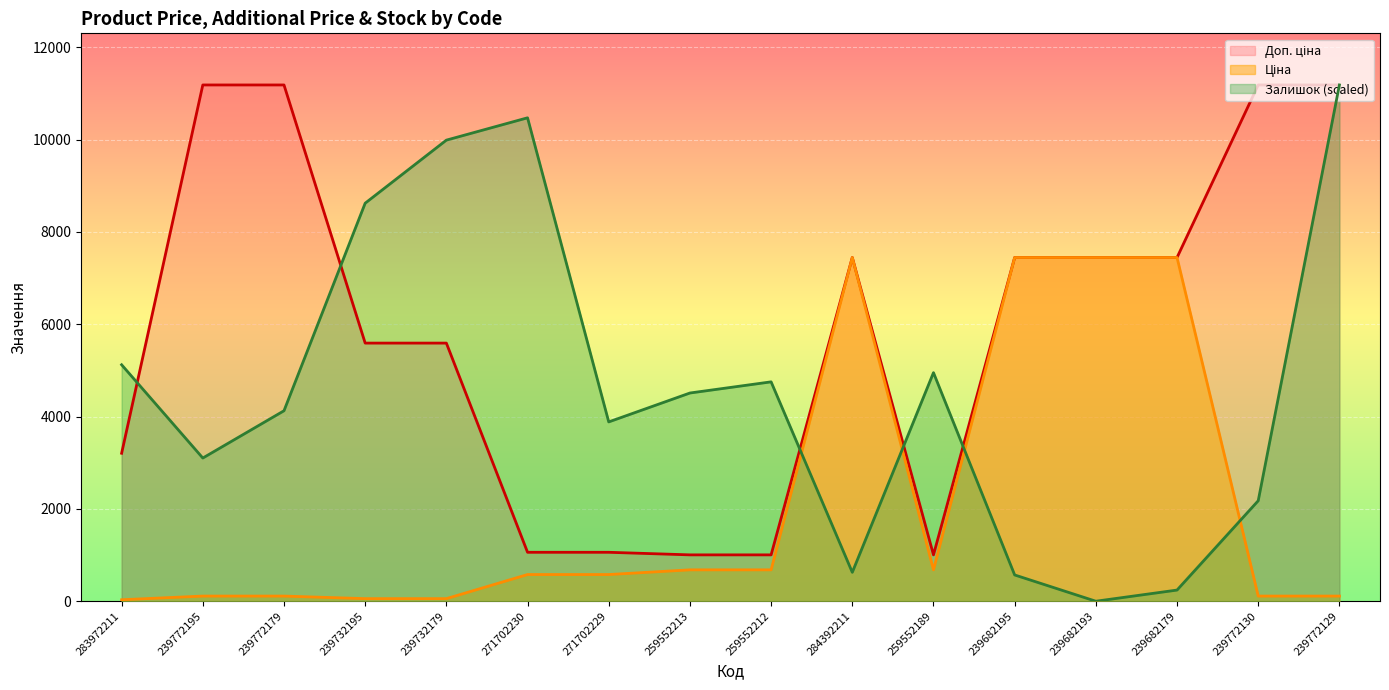

How many positive values does the Залишок series have?

15